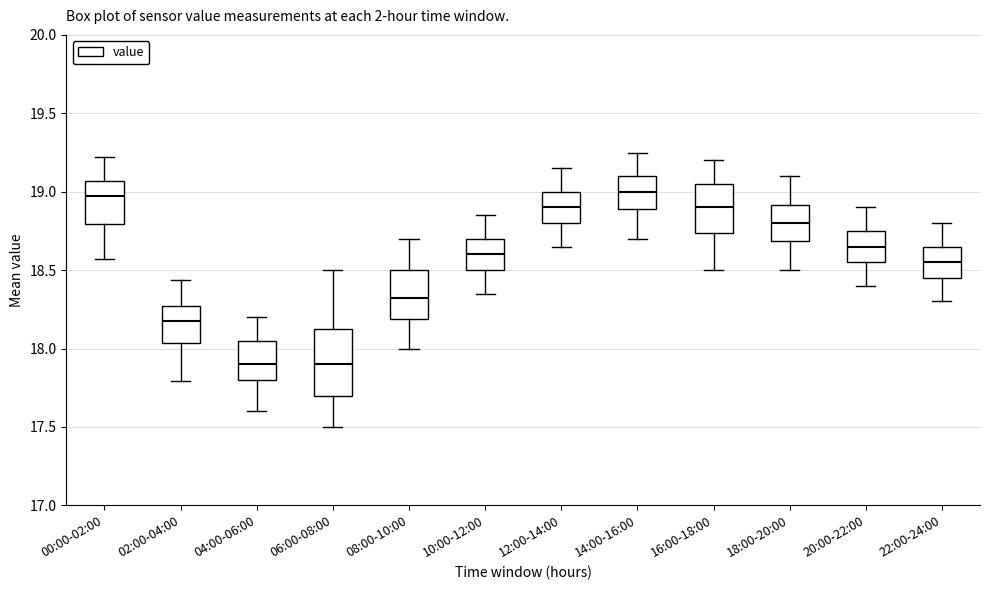

Where does the lower whisker of the box for 20:00-22:00 end on the y-axis? The values are not printed on the chart, so give them approximately, as read against the axis.

18.40